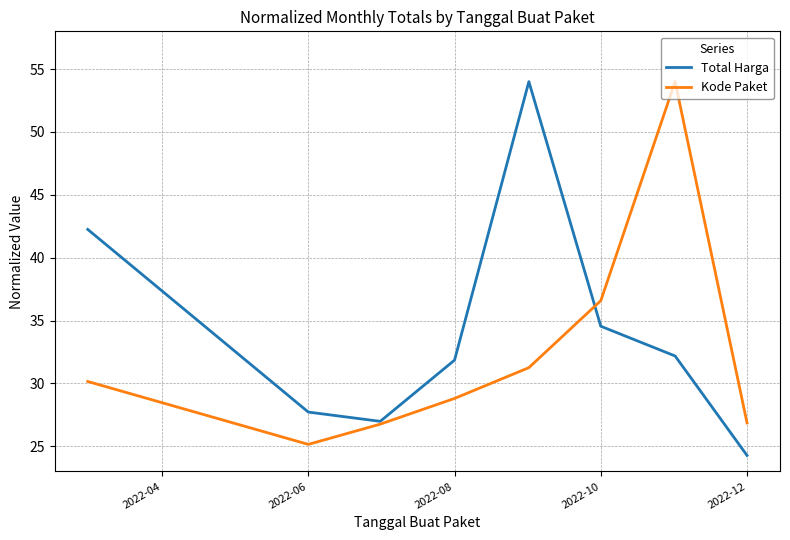

List the series in order of their overall mean, highest first.

Total Harga, Kode Paket